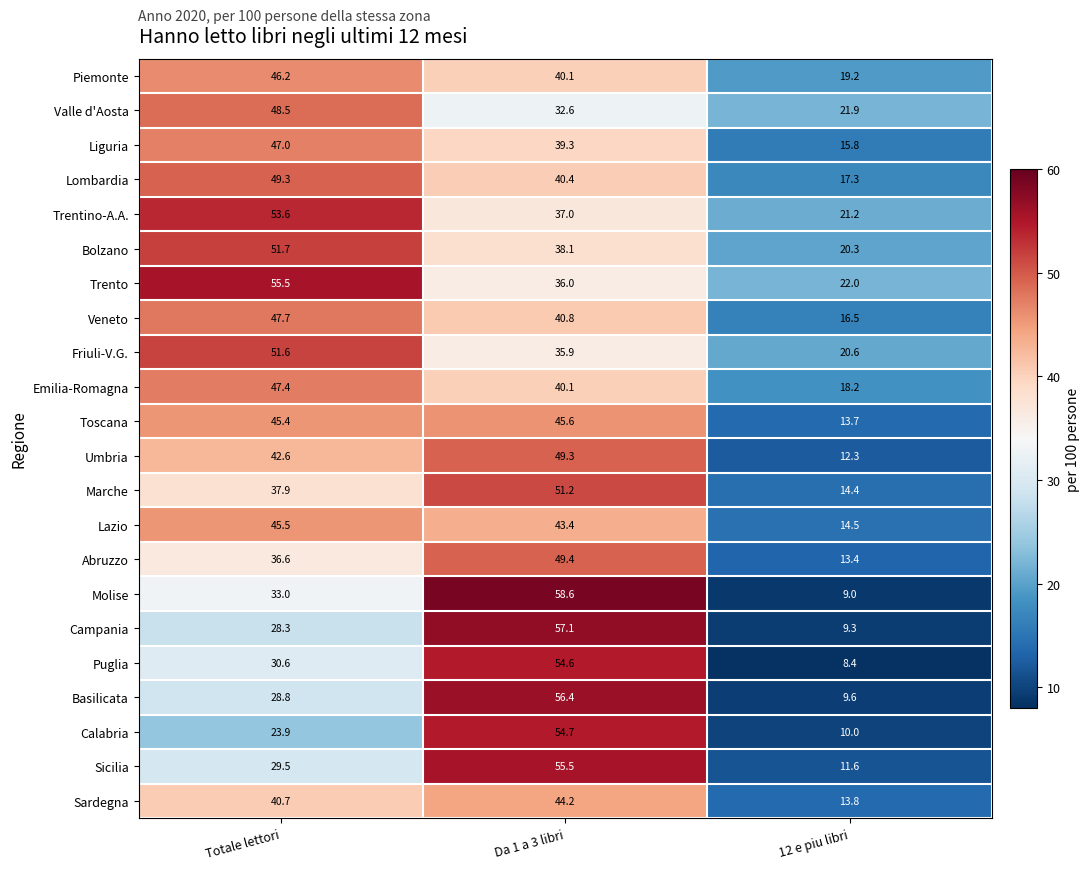

The value of Emilia-Romagna at 12 e piu libri is 25.2. True or false?

False